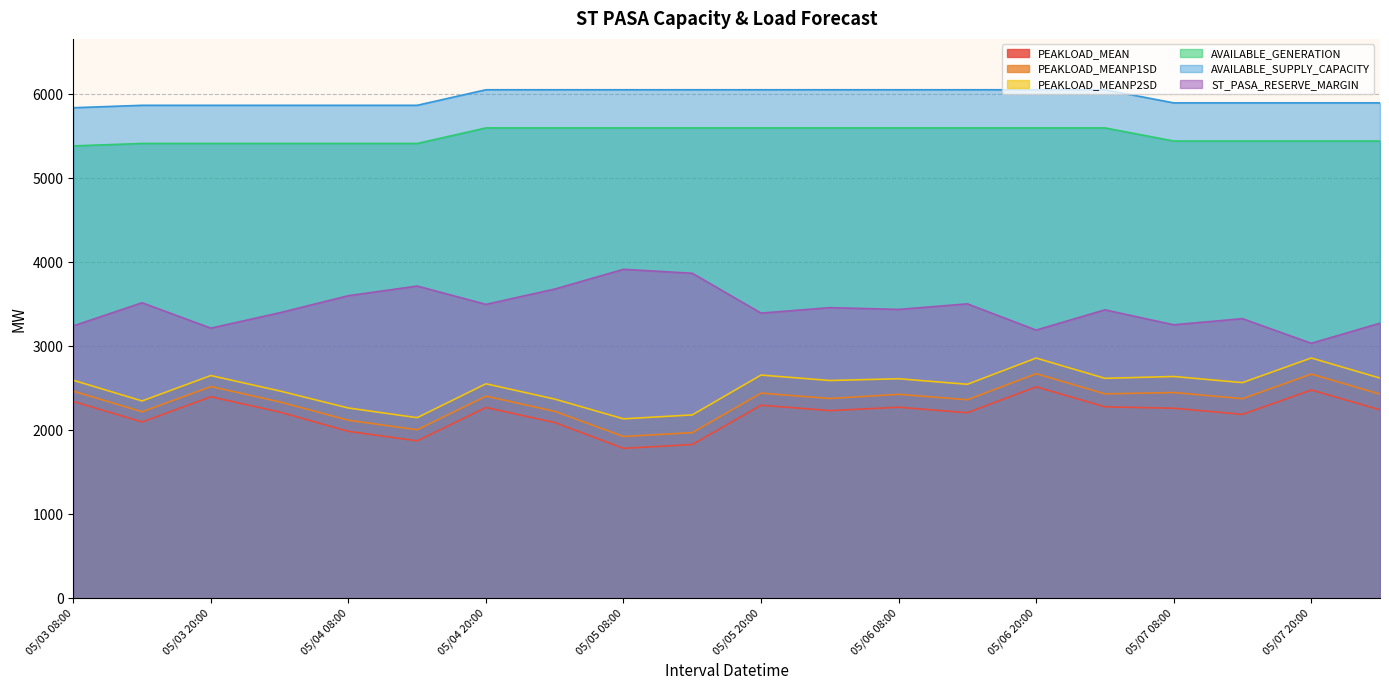

What is the value of the PEAKLOAD_MEANP1SD point at the 5th from the left?

2119